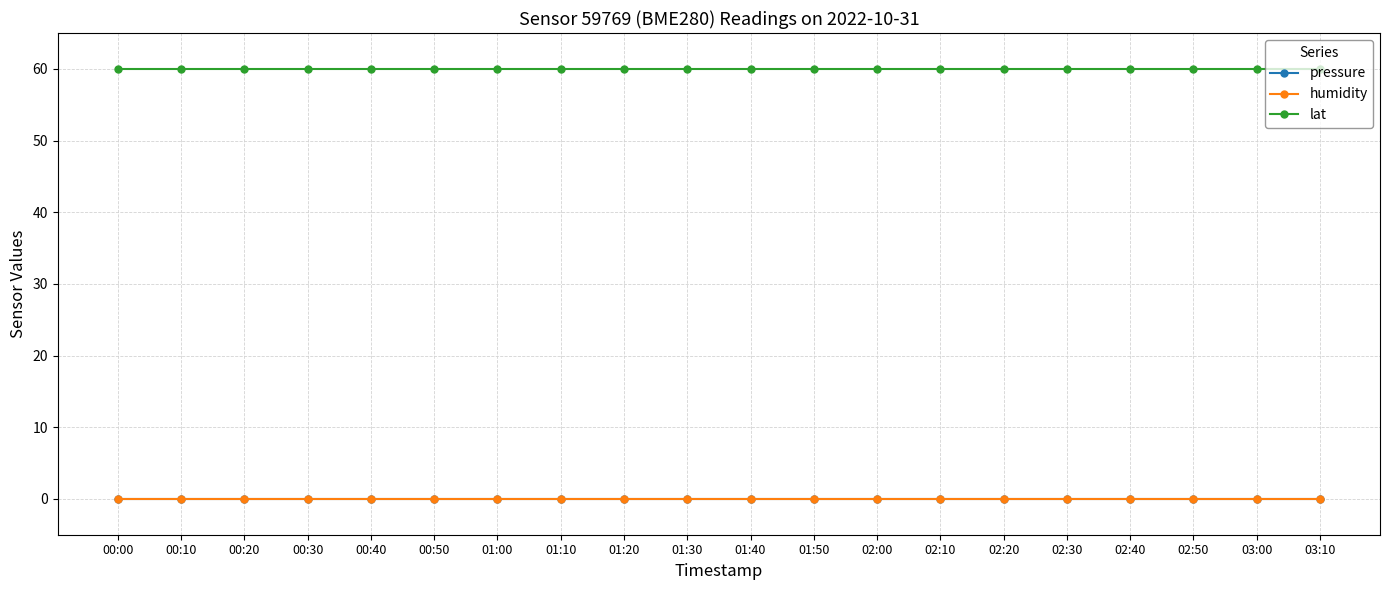

Is this an area chart (filled region under the line)?

No